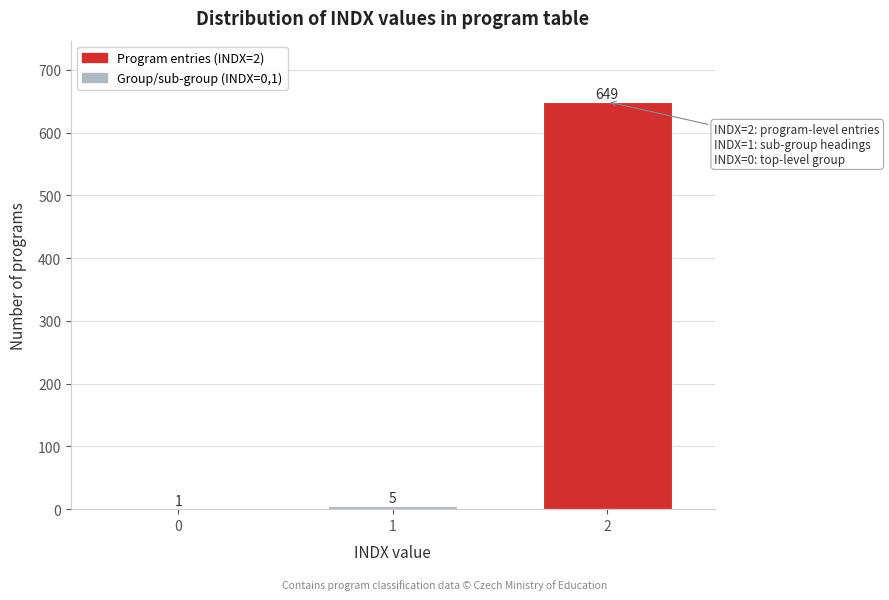

Reading left to right, what are all the values shown in this chart?

0=1	1=5	2=649